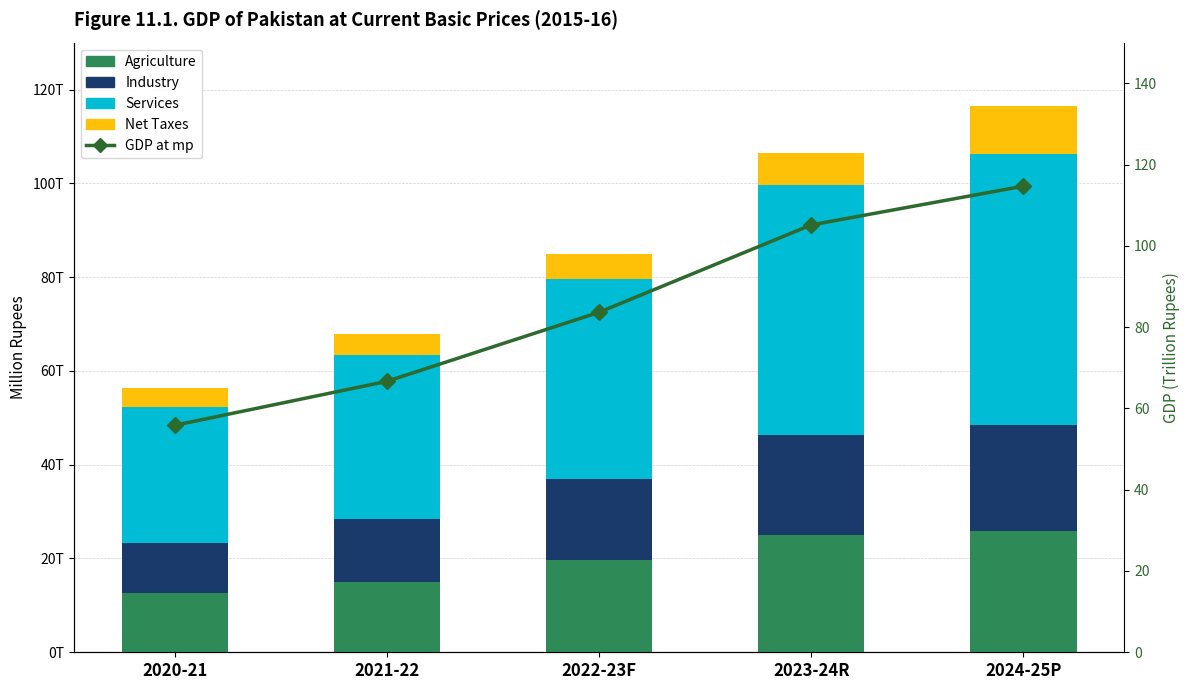

What is the label of the 1st bar from the right?

2024-25P